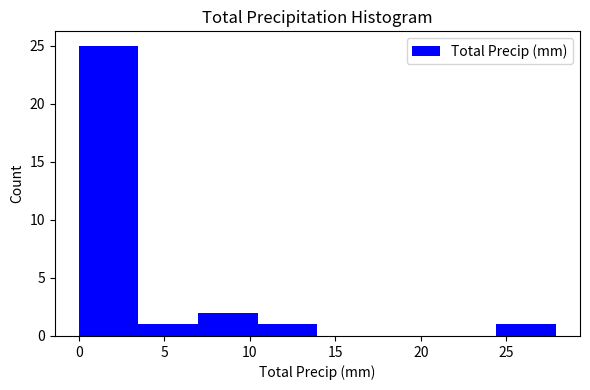

Reading left to right, transcribe this chart: for each bar, give the range it covers on the x-axis and its height. Neither the bar edges nor the heights are printed on the chart, so give them approximately, as read against the axes.

0.0 to 3.5: 25
3.5 to 7.0: 1
7.0 to 10.5: 2
10.5 to 14.0: 1
14.0 to 17.5: 0
17.5 to 21.0: 0
21.0 to 24.5: 0
24.5 to 28.0: 1